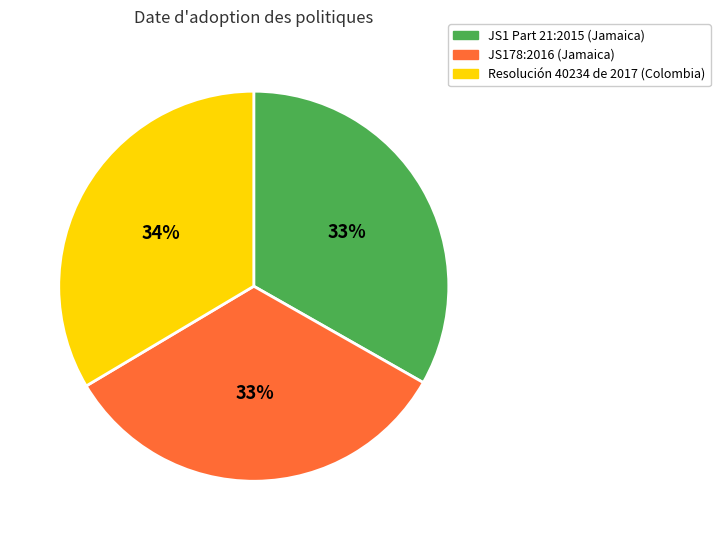

To the nearest percent, what is the combined percentage of JS1 Part 21:2015 (Jamaica) and Resolución 40234 de 2017 (Colombia)?

67%